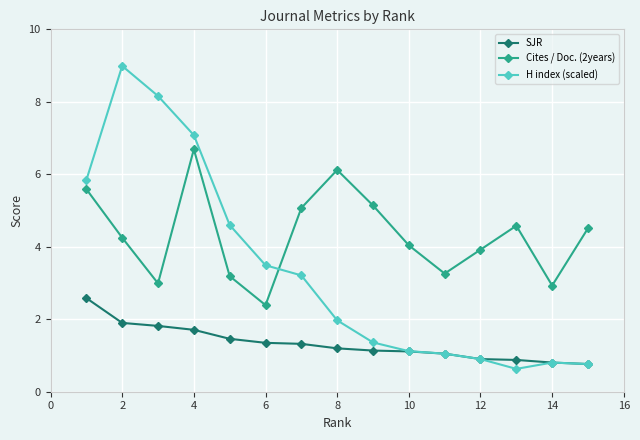

How many data points in SJR are less than 1?

4